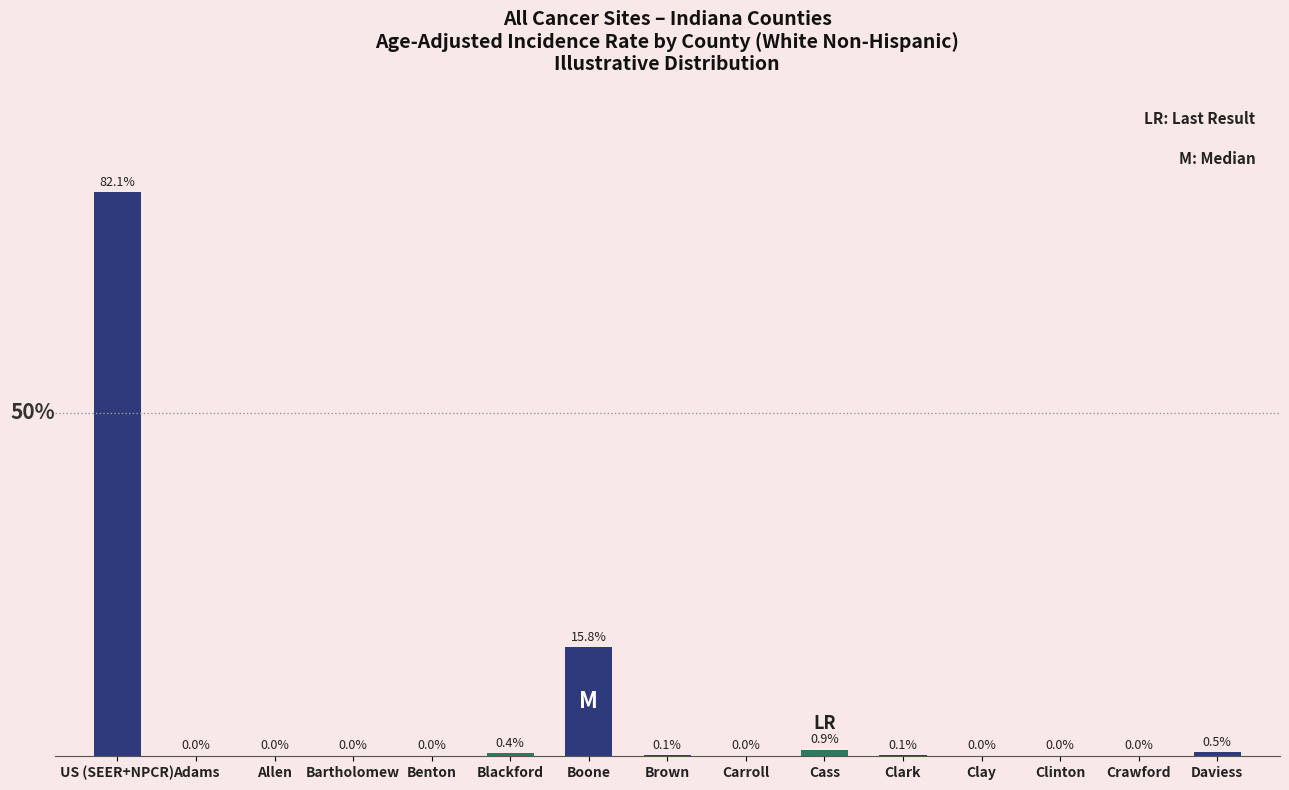

Where is the data nearest to the value 41?

Boone